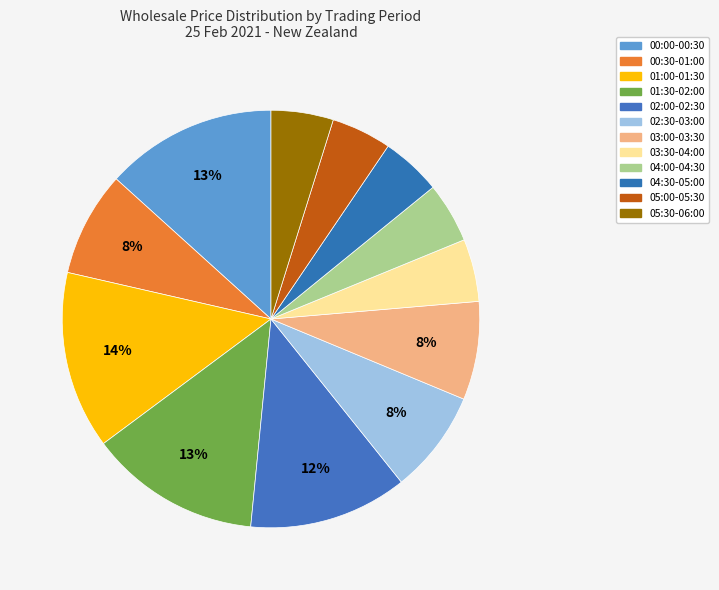

How many segments does this pie chart have?

12